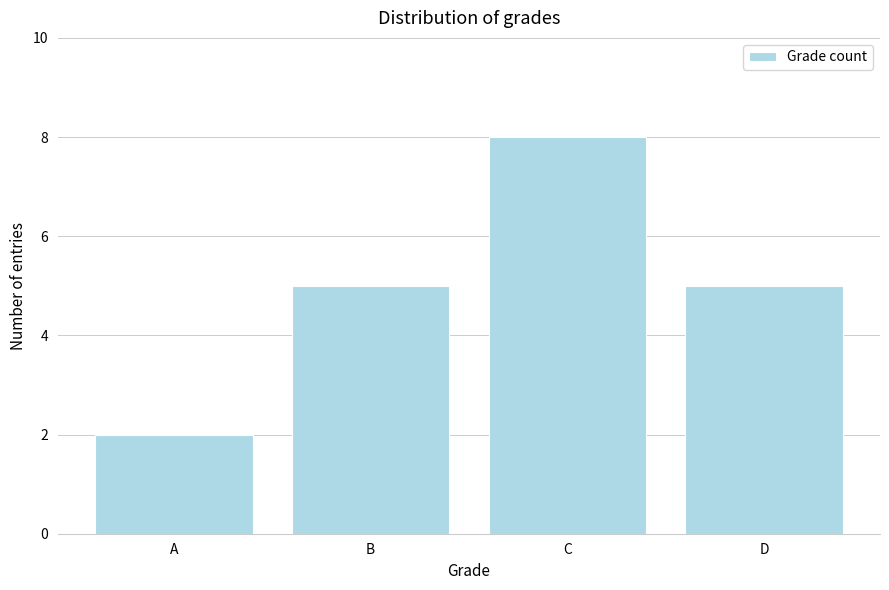

Reading left to right, extract all data points from this chart.

A=2	B=5	C=8	D=5